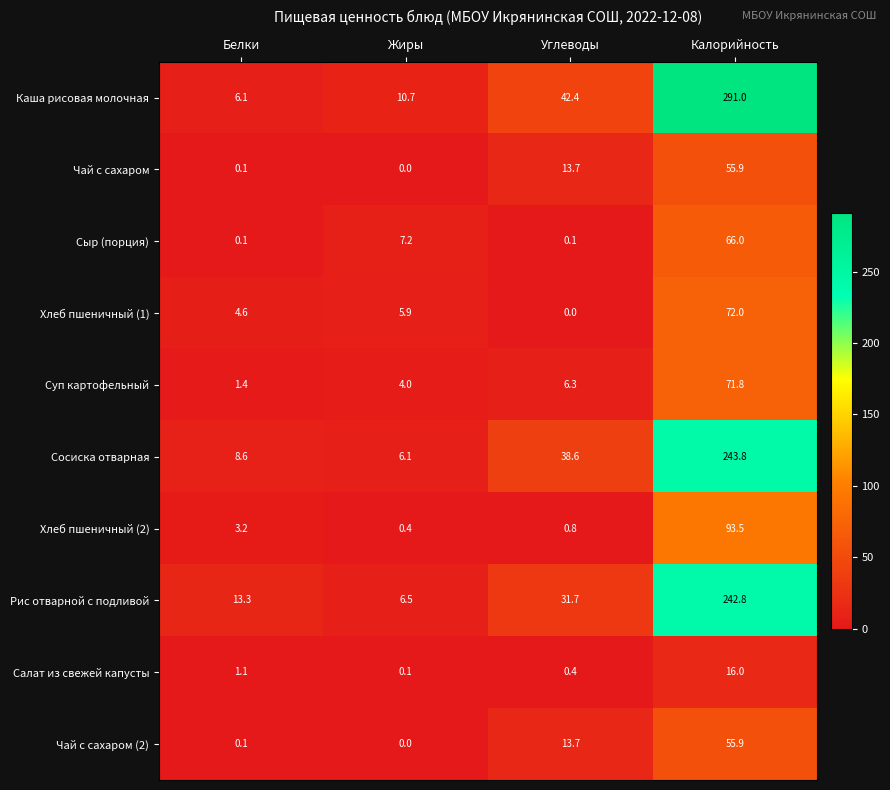

The Сыр (порция) series shows 66.0 at Калорийность. True or false?

True